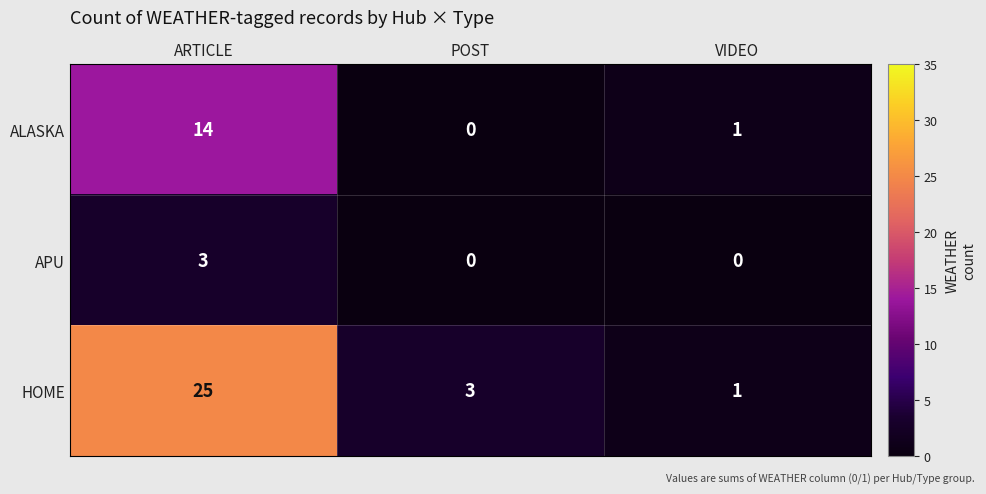

What is the sum of all HOME values?

29